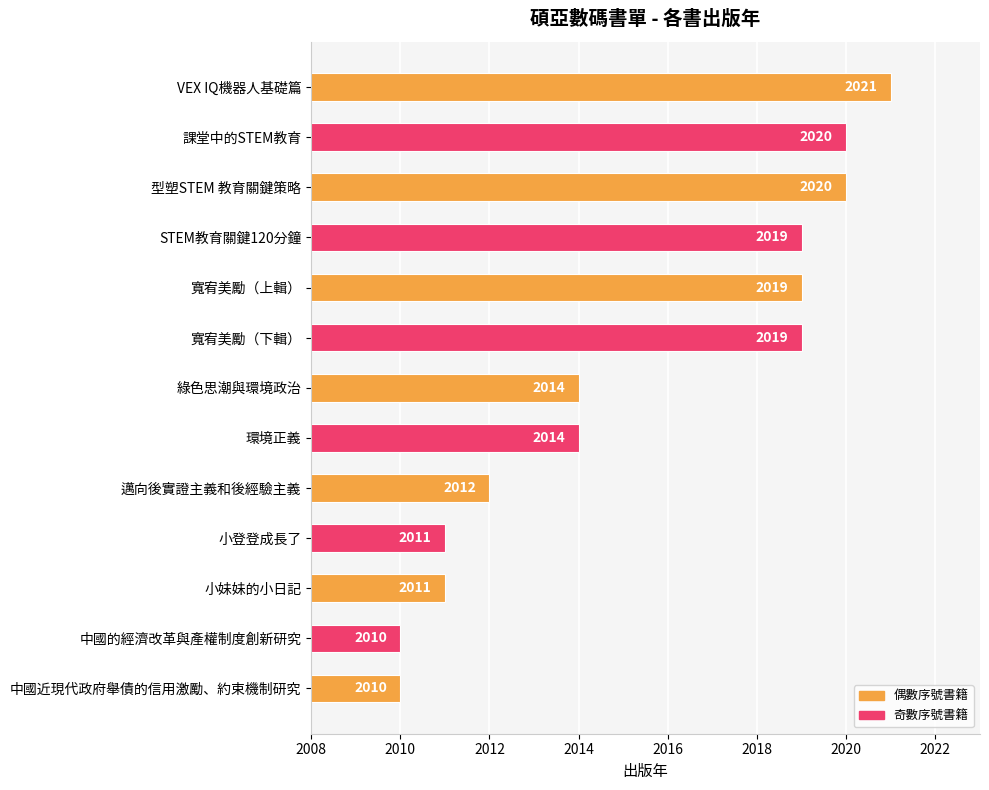

What is the sum of all values?

26200